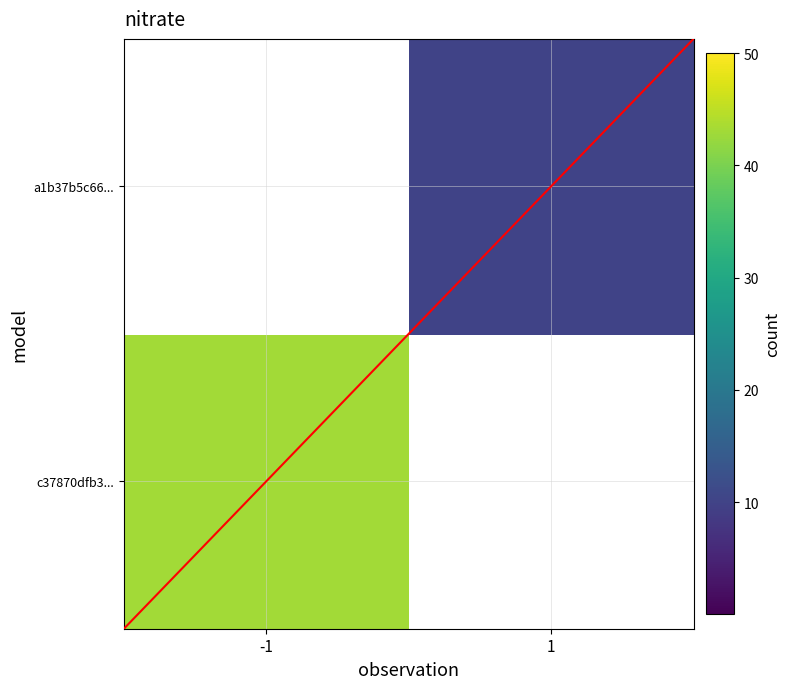

Between 1 and -1, which is larger?

-1